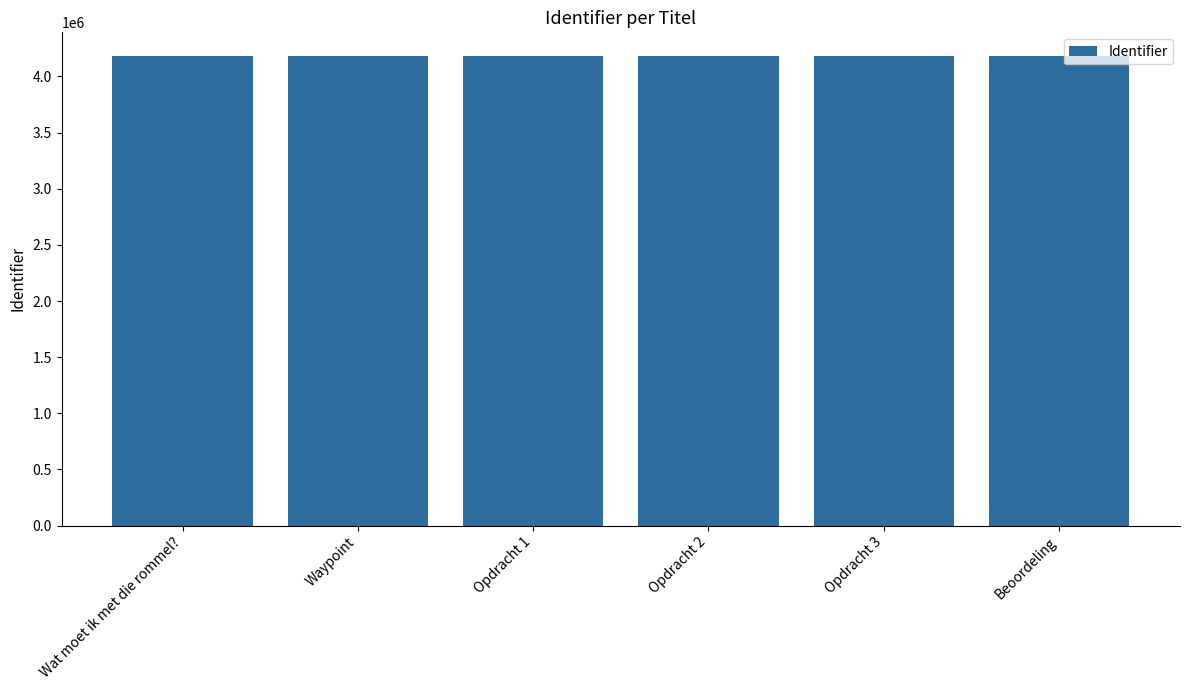

Is it true that the value at Opdracht 2 is 4183786?

True